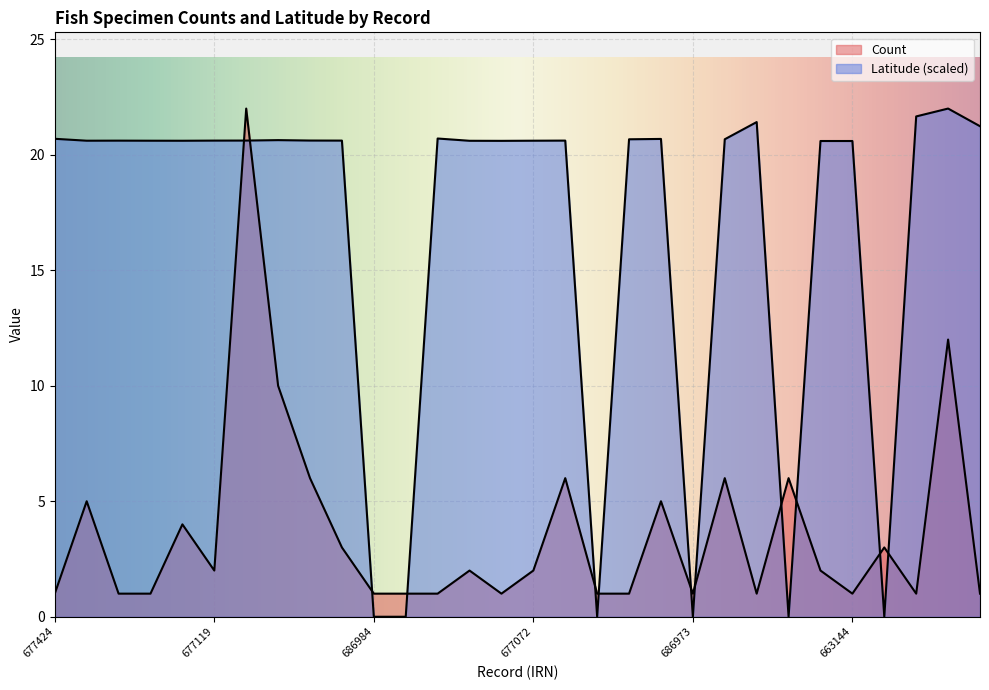

How many lines are shown in the chart?

2